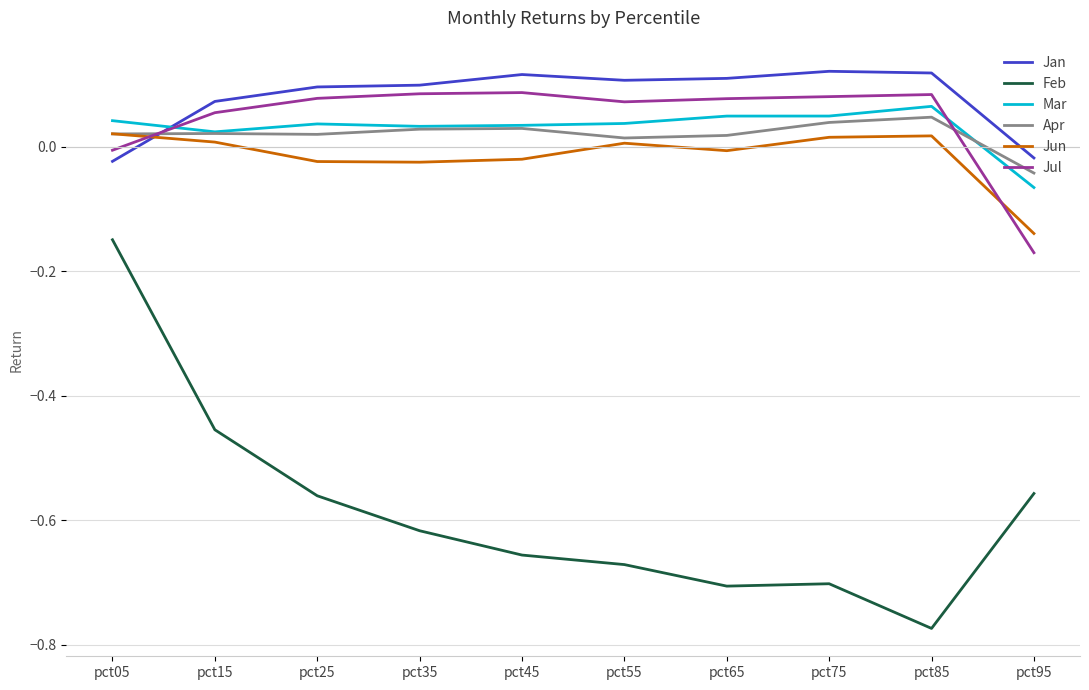

Where does the Mar series first go above 0?

pct05